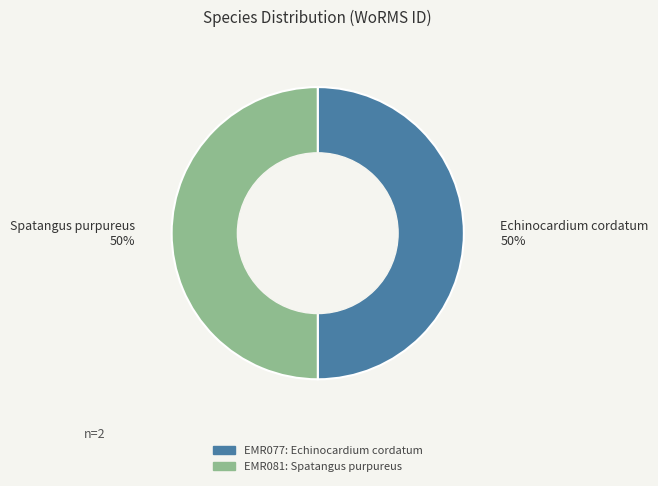

To the nearest percent, what is the average slice percentage?

50%